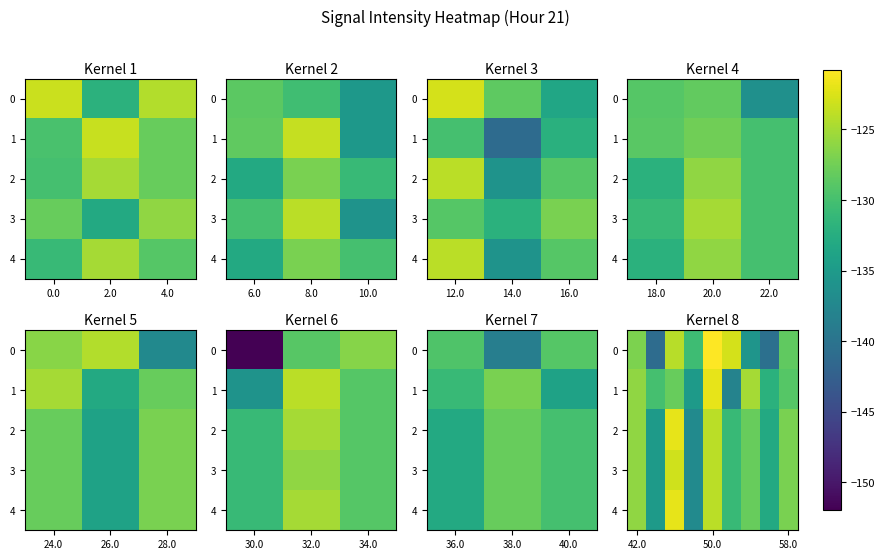

What value does the 4 series have at 58.0?

-127.0